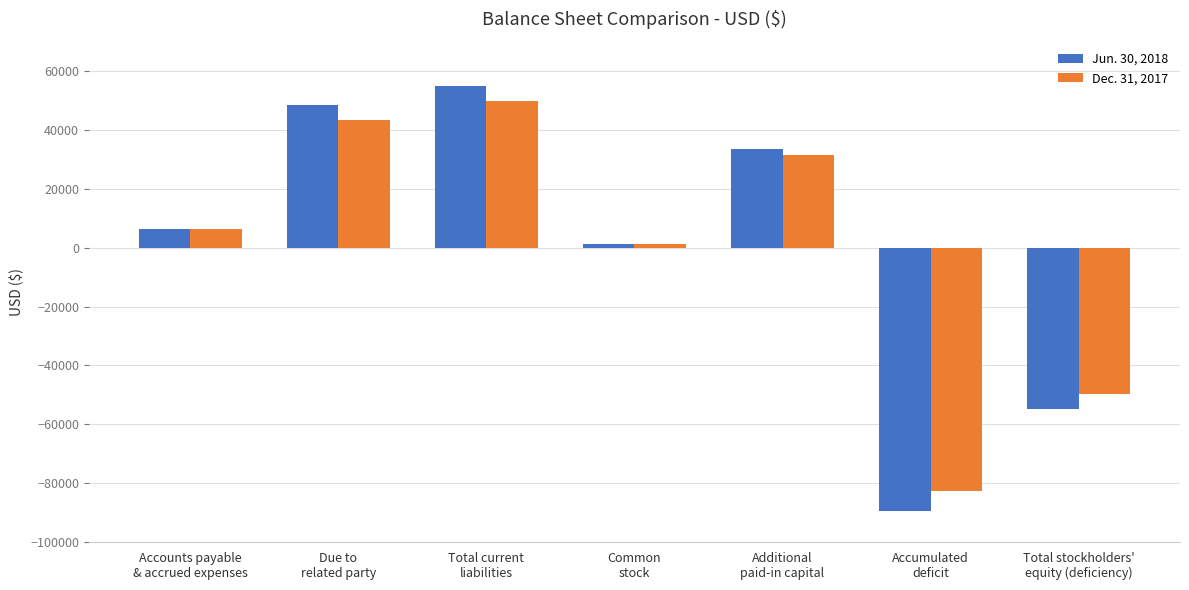

How many groups of bars are there?

7